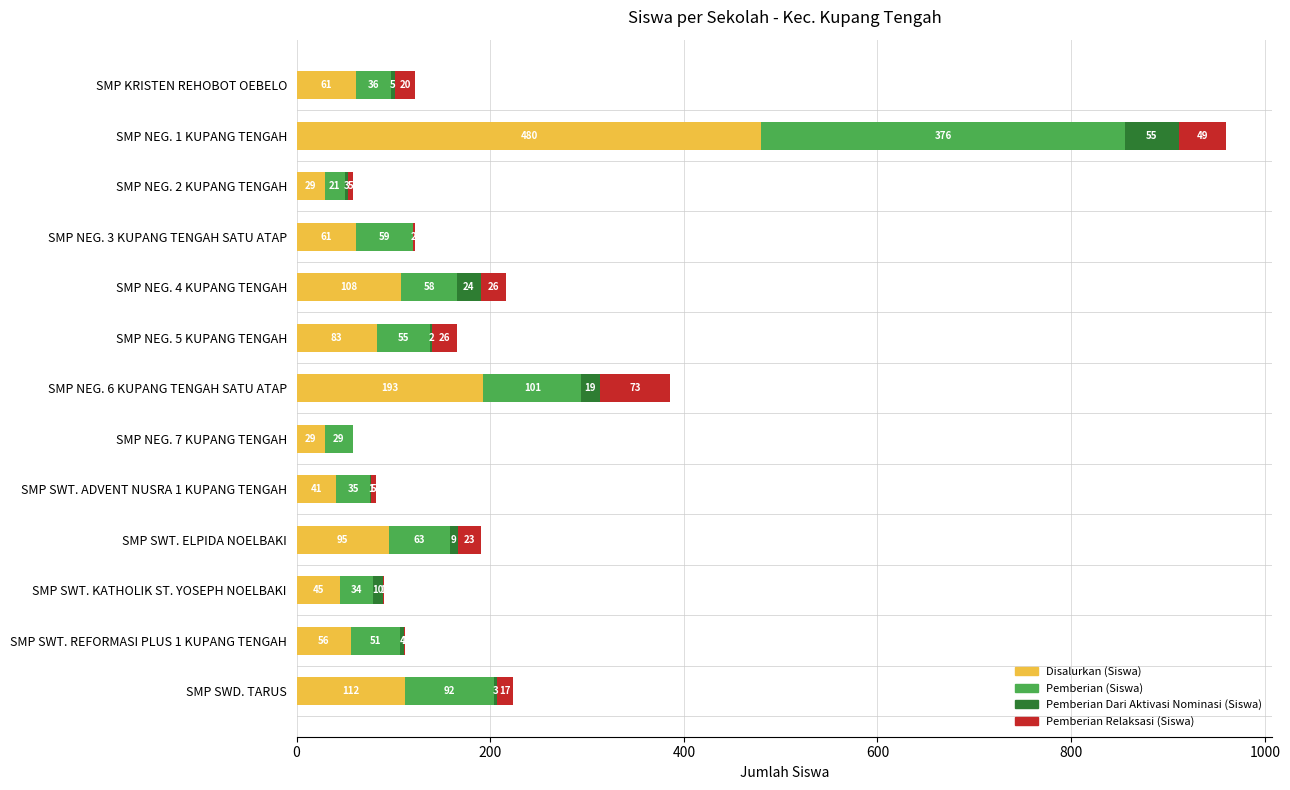

What is the highest value of the Disalurkan (Siswa) series?

480